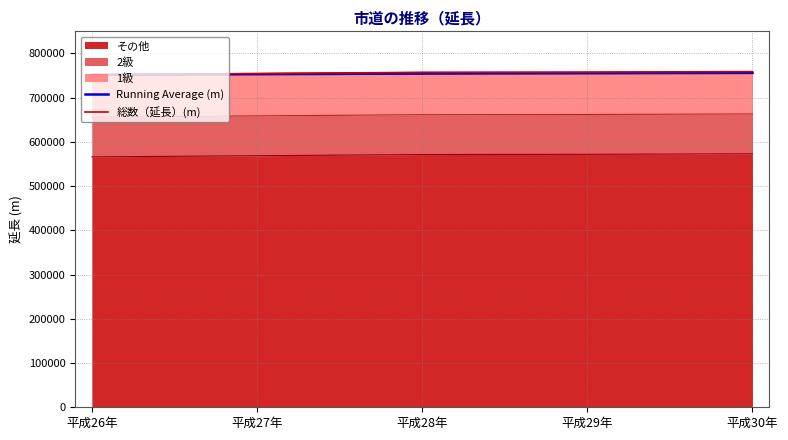

What value does the 総数（延長）(m) series have at 平成30年?

758790.0